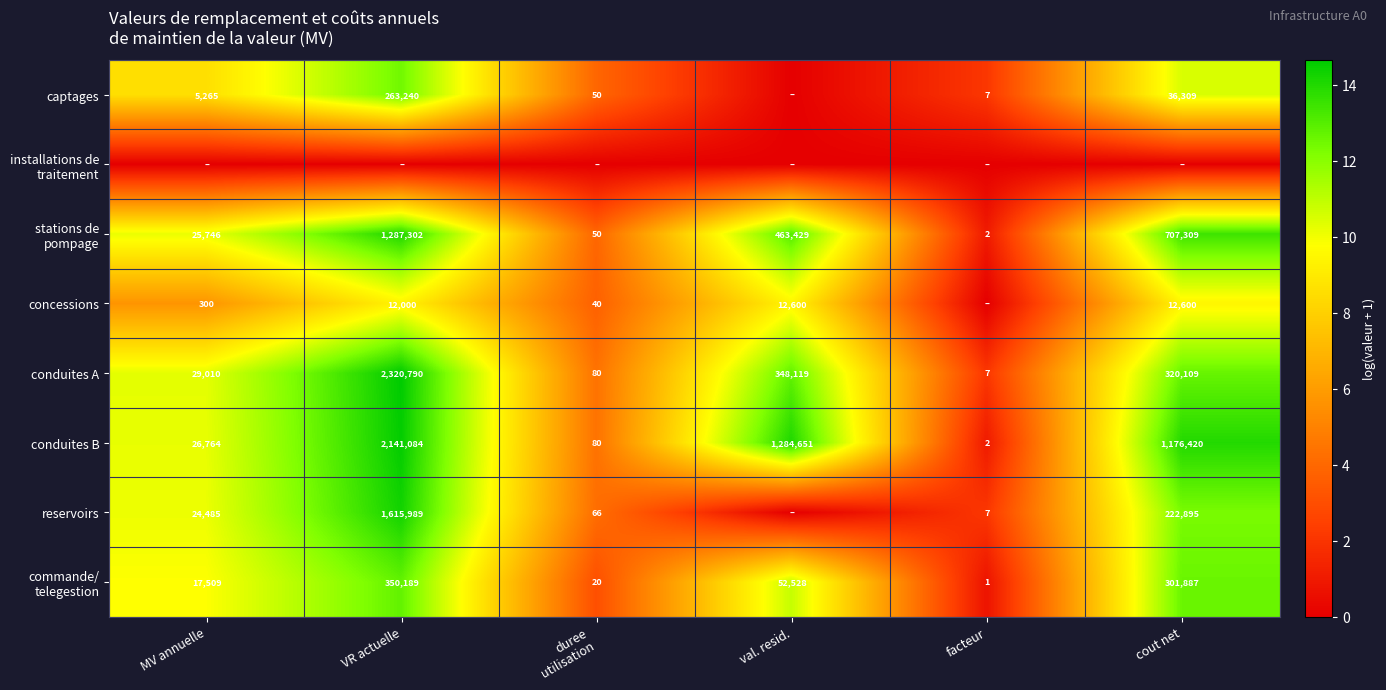

Read the conduites A value at MV annuelle.

29010